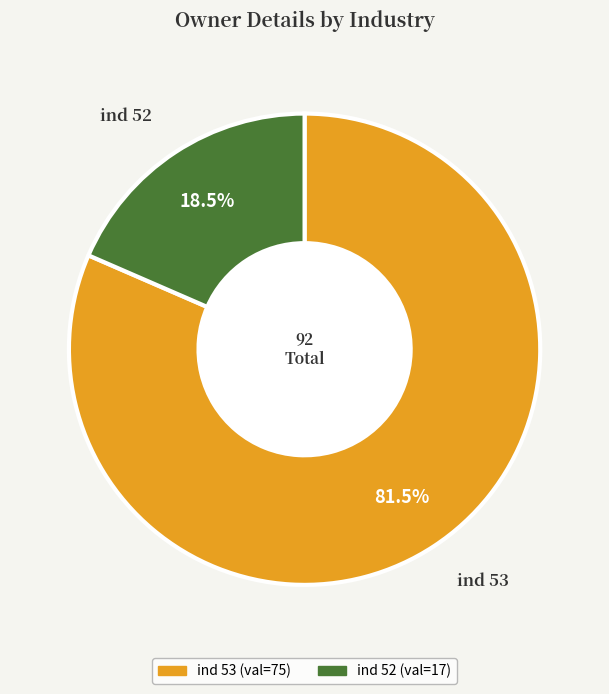

Rank the categories by value from highest to lowest.

ind 53, ind 52